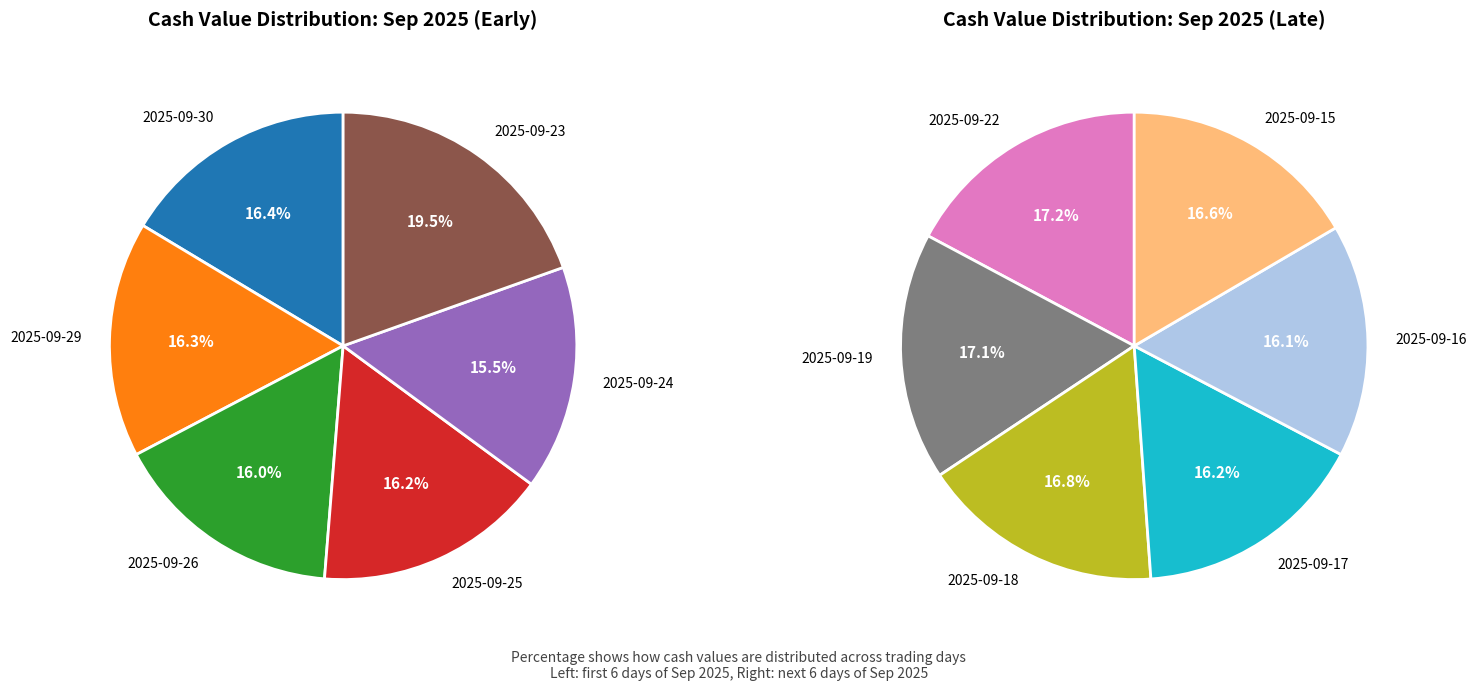

Count the number of slices in the pie.

12